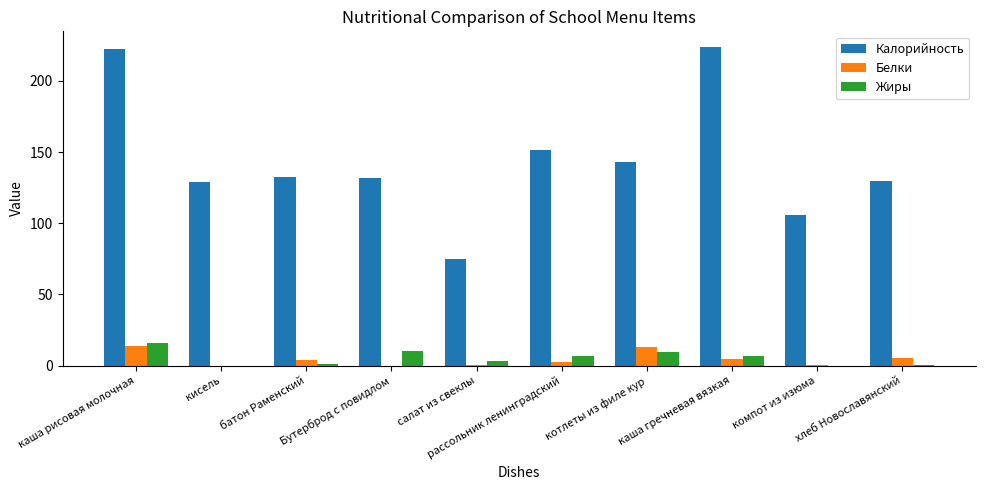

What is the sum of all Жиры values?

54.6